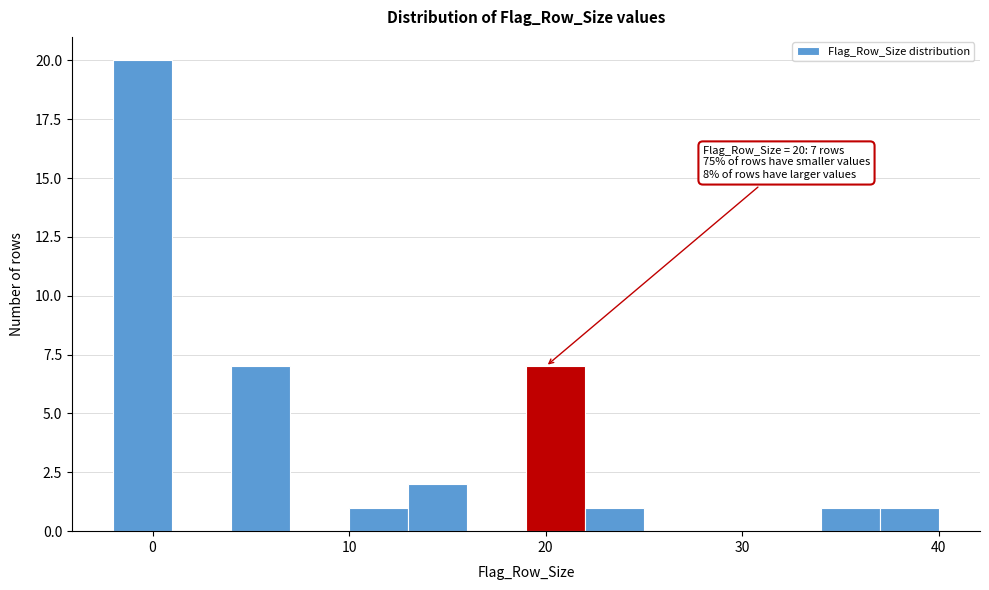

Read against the x-axis, roughly where is the centre of the tallest bar?

0